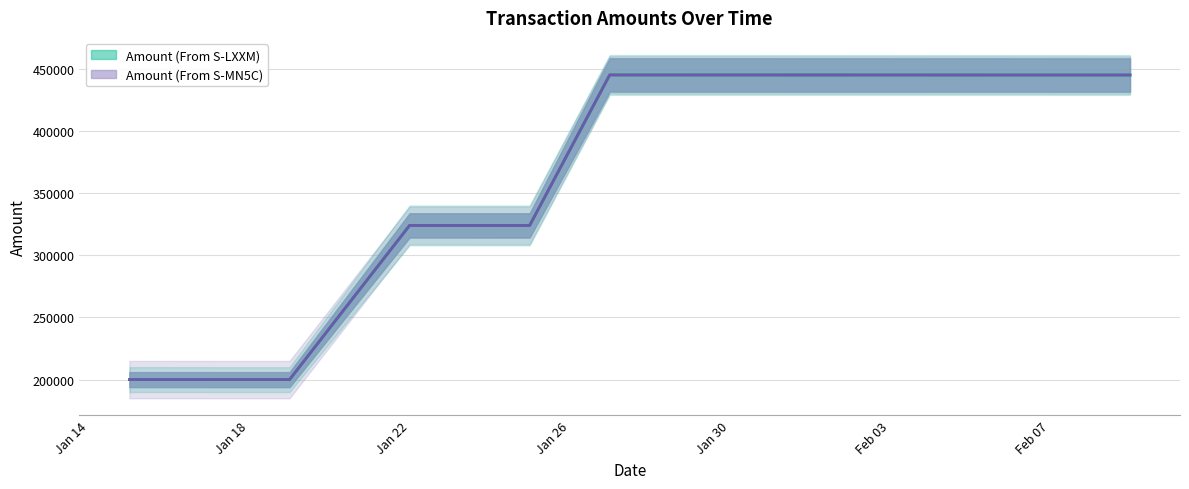

What is the spread (max minus min) of values at 2020-01-27?

0.1